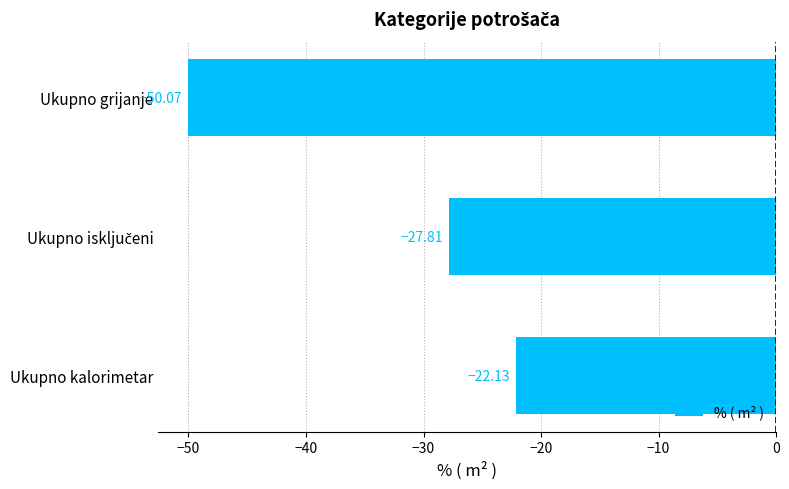

Does the chart contain any negative values?

Yes